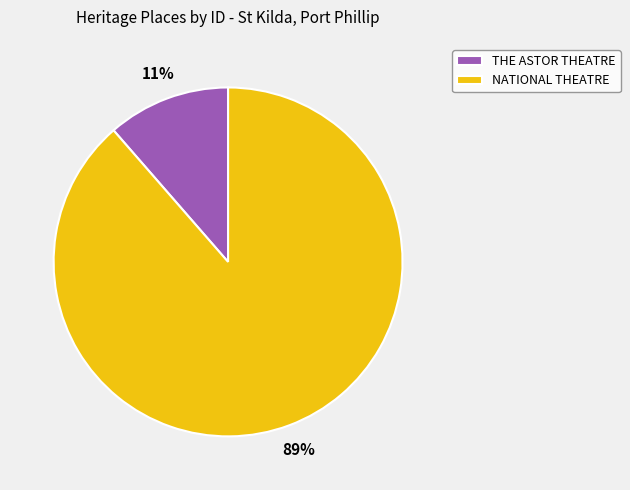

Does THE ASTOR THEATRE represent more than half of the total?

No